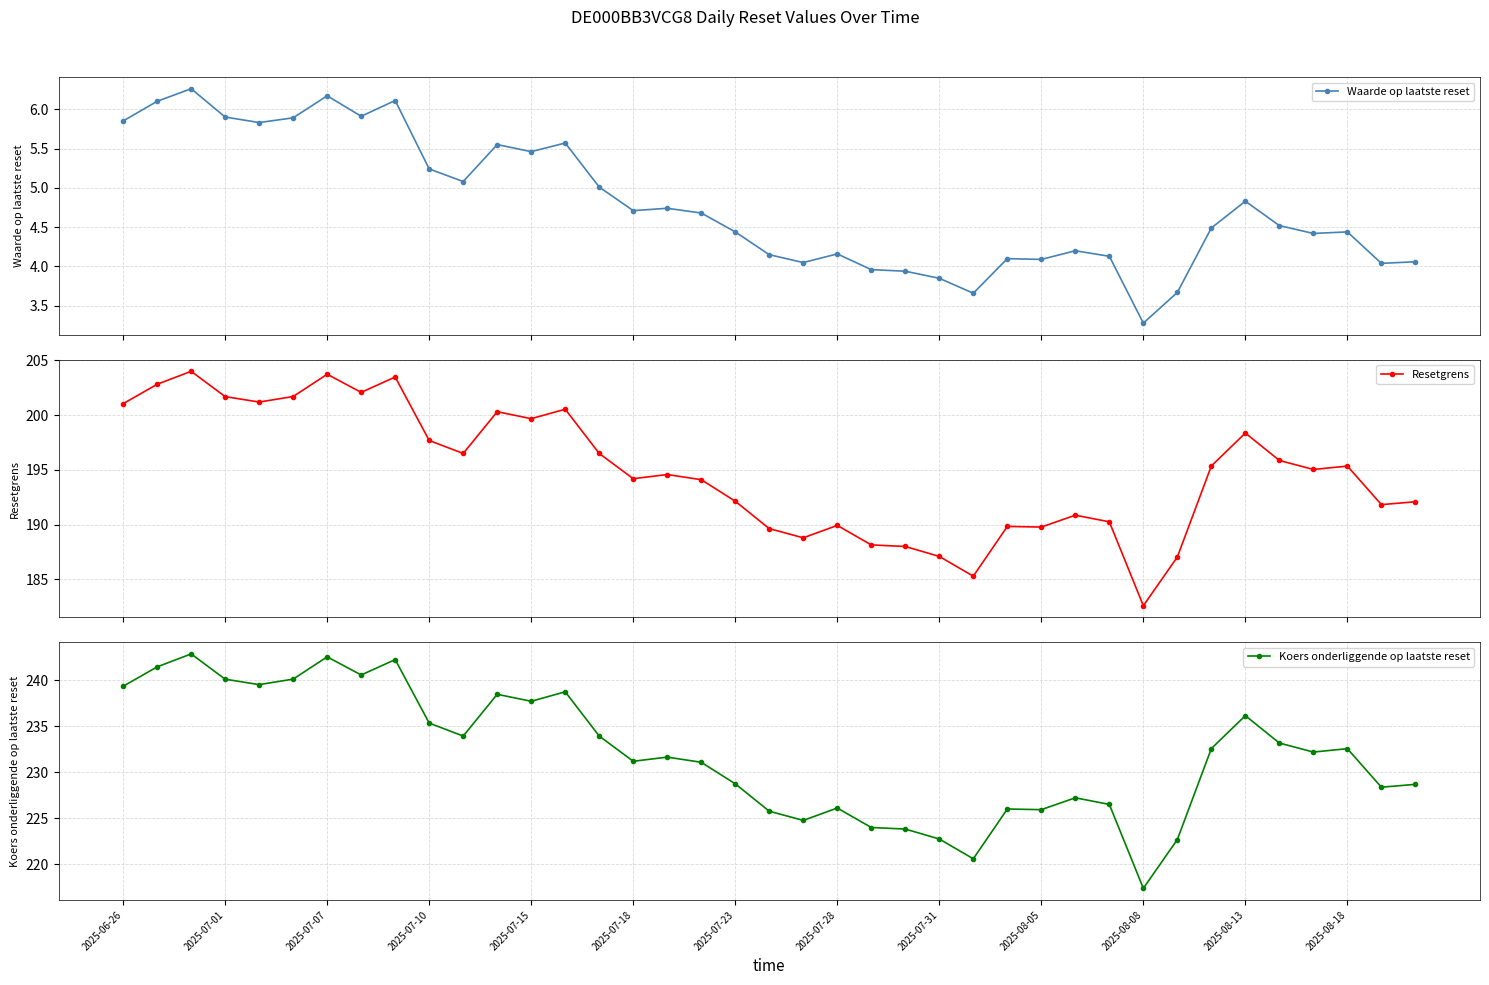

True or false: Waarde op laatste reset has more than 1 interior local peaks.

True